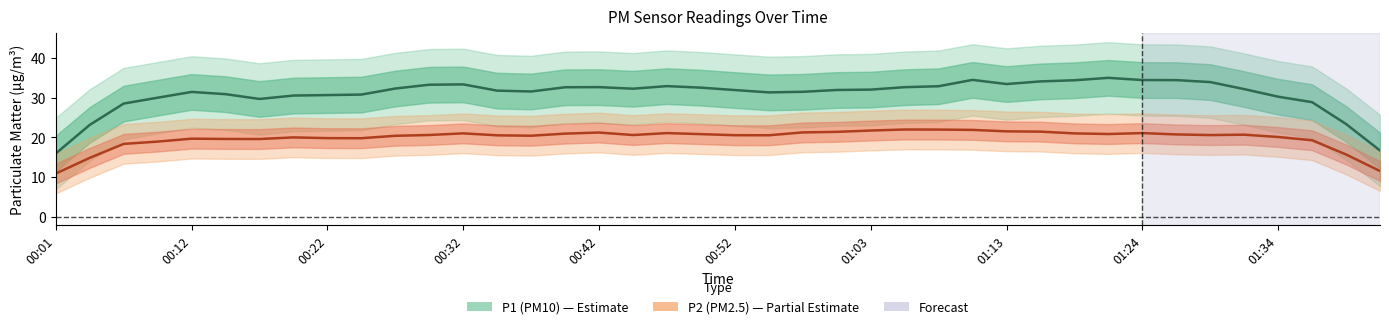

What is the sum of all P2 values?

817.5